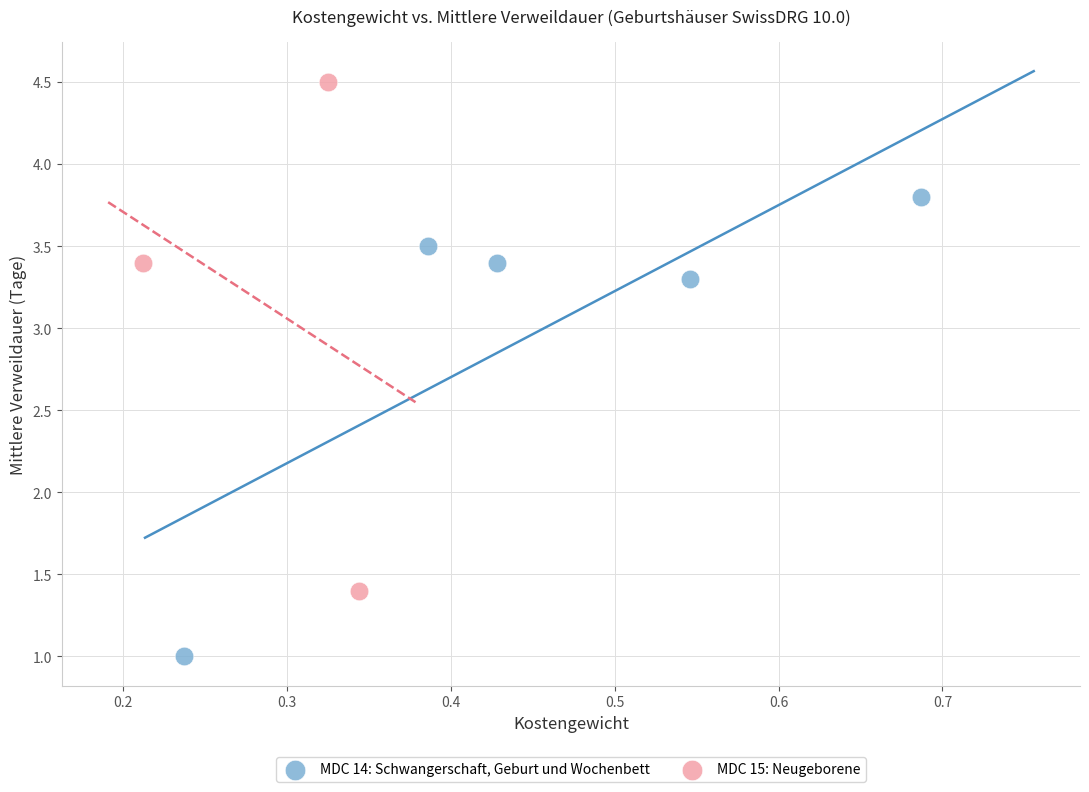

Which series reaches the maximum Y coordinate?

MDC 15: Neugeborene